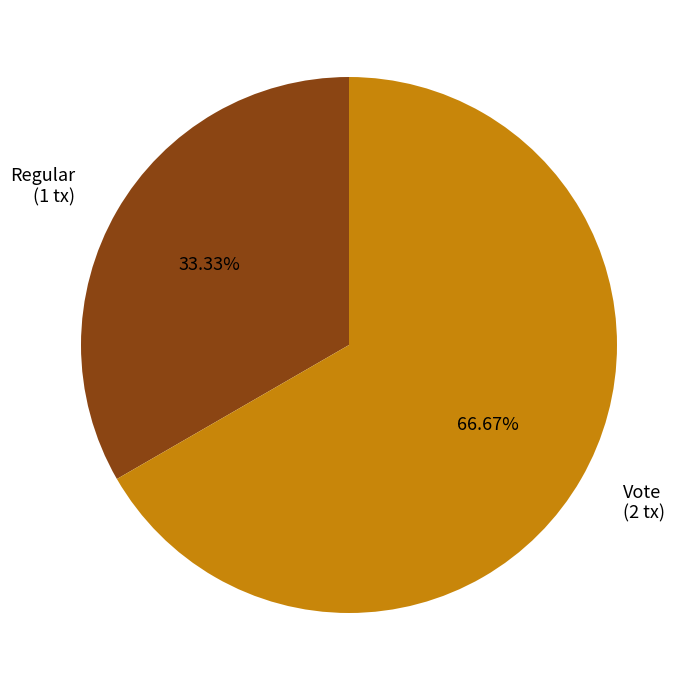

To the nearest percent, what is the difference between the Vote and Regular slice percentages?

33%